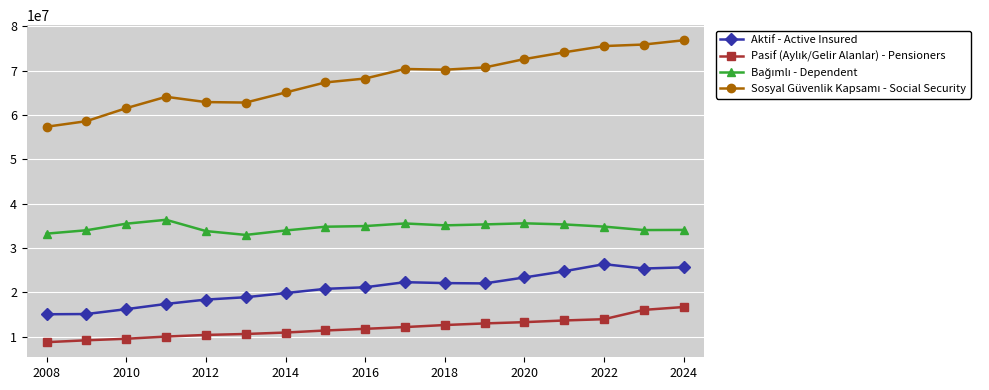

What is the sum of all Aktif - Active Insured values?

354447635